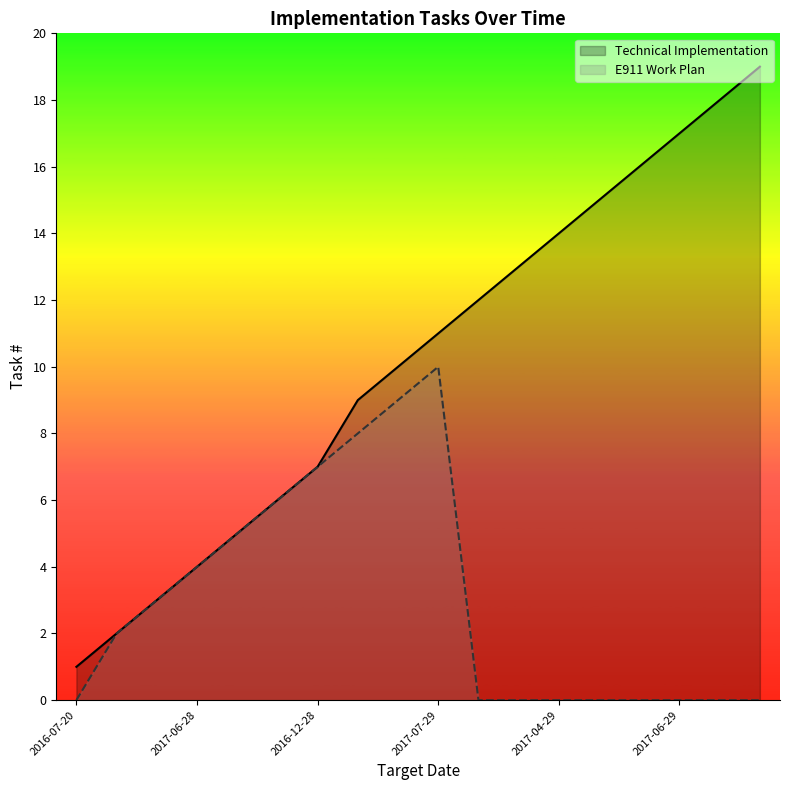

What is the lowest value of the Technical Implementation series?

1